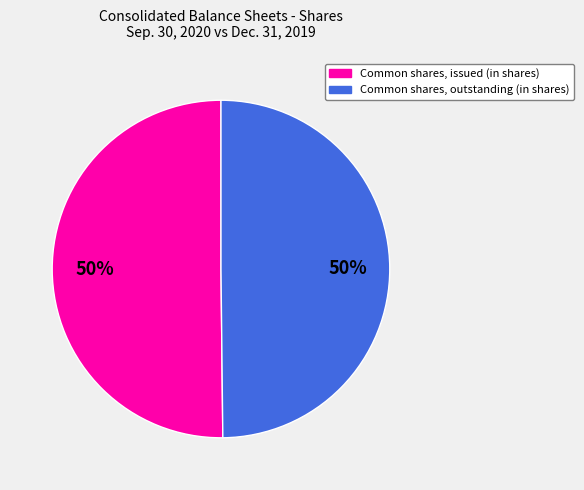

What is the ratio of the value at Common shares, issued (in shares) to the value at Common shares, outstanding (in shares)?

1.0